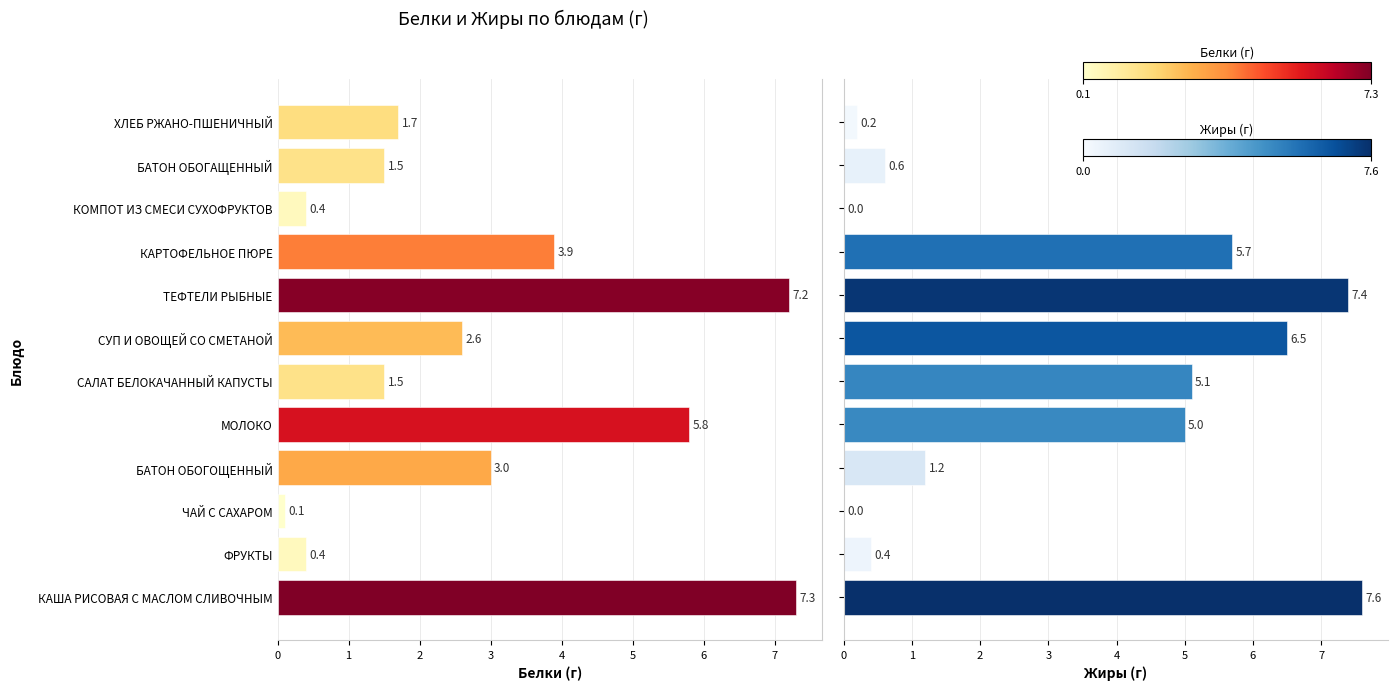

How many values in Жиры are above zero?

10